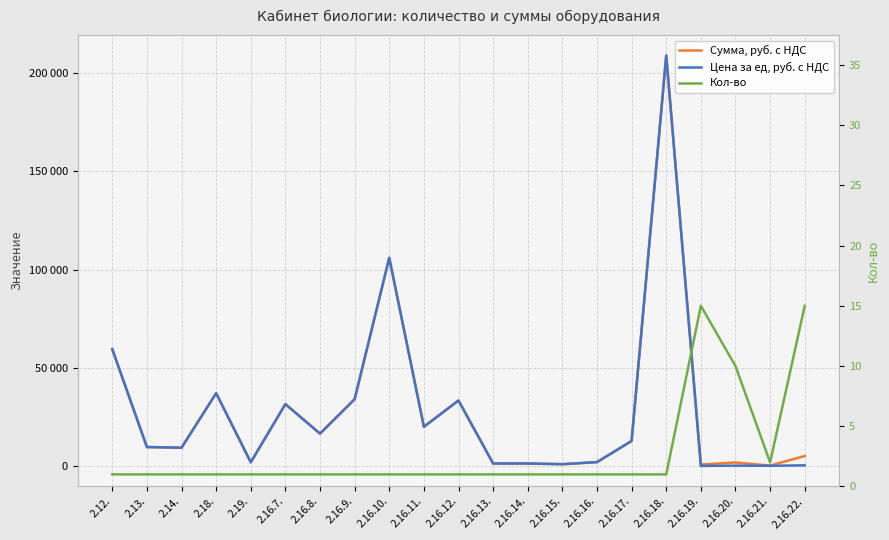

At which category does Цена за ед, руб. с НДС reach its first local valley?

2.14.